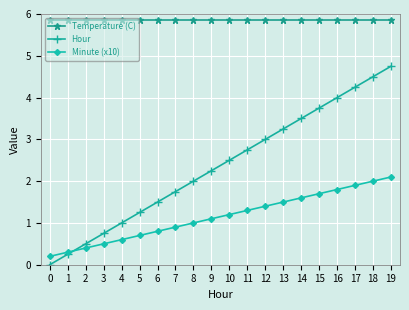

At how many categories does at least one series exceed 0?

20